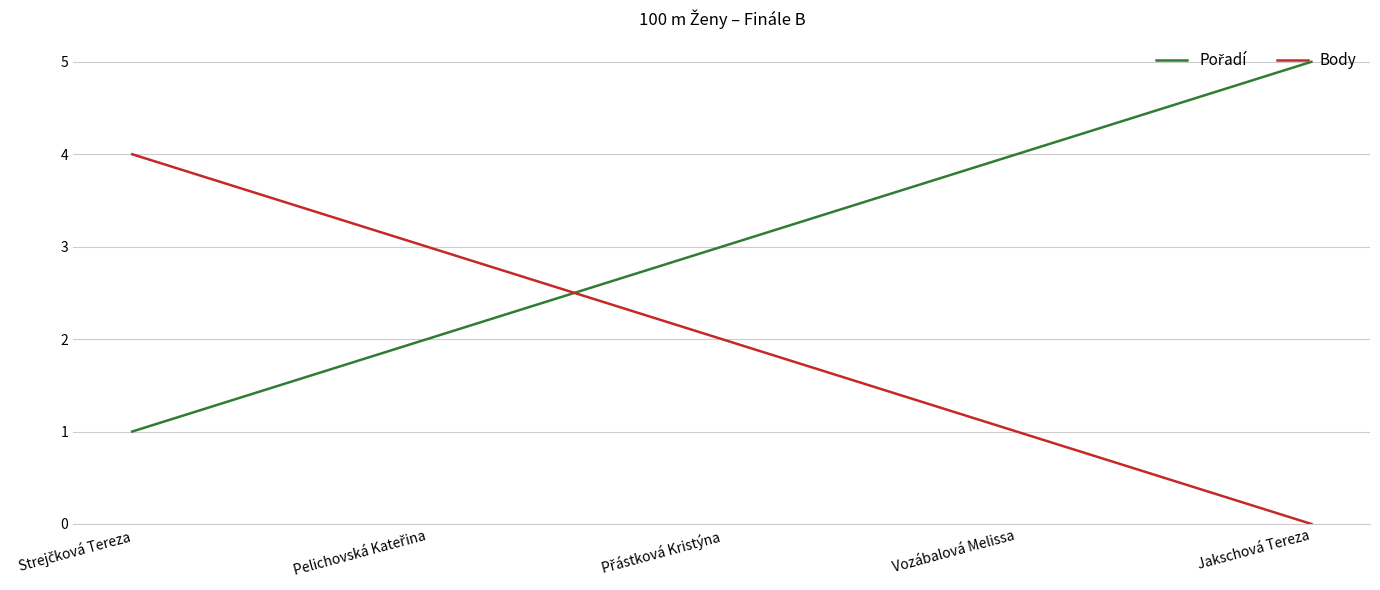

The value of Body at Vozábalová Melissa is 0. True or false?

False